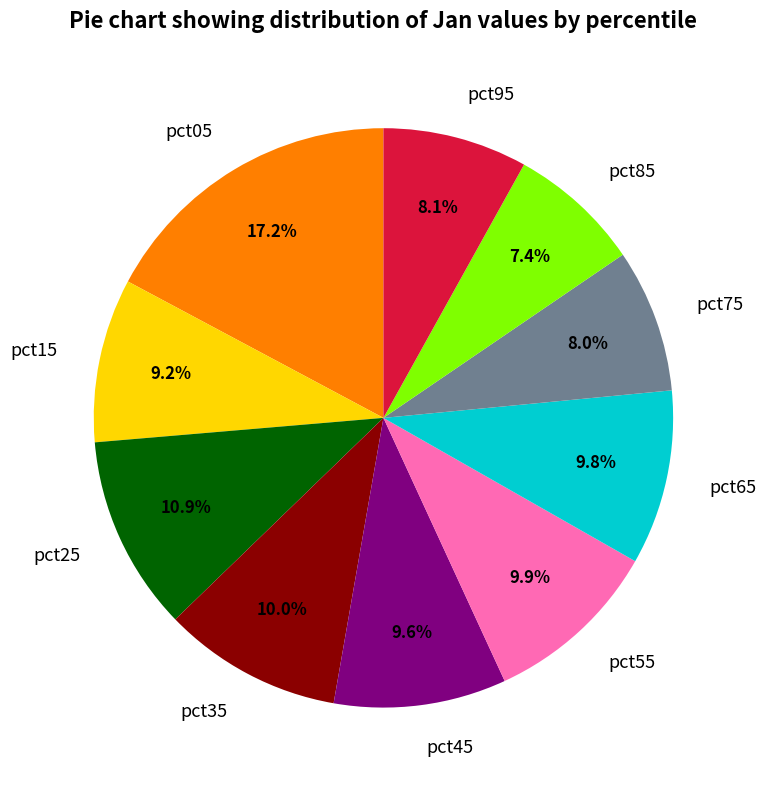

To the nearest percent, what percentage of the pie is pct55?

10%